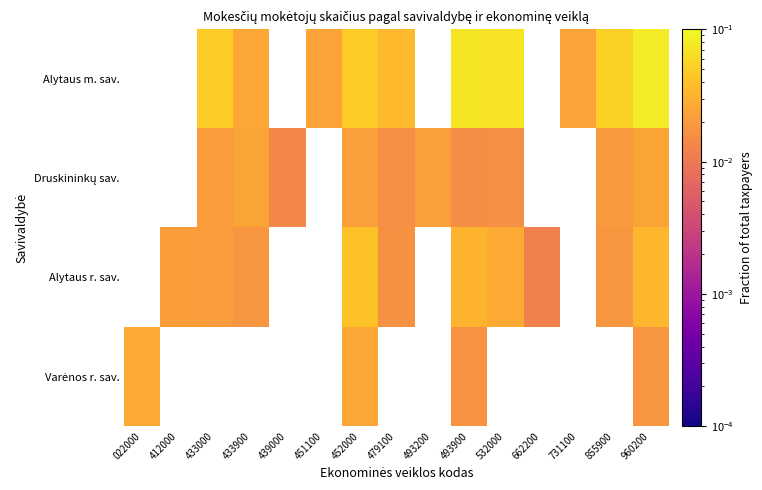

Count the number of data series in this chart.

4